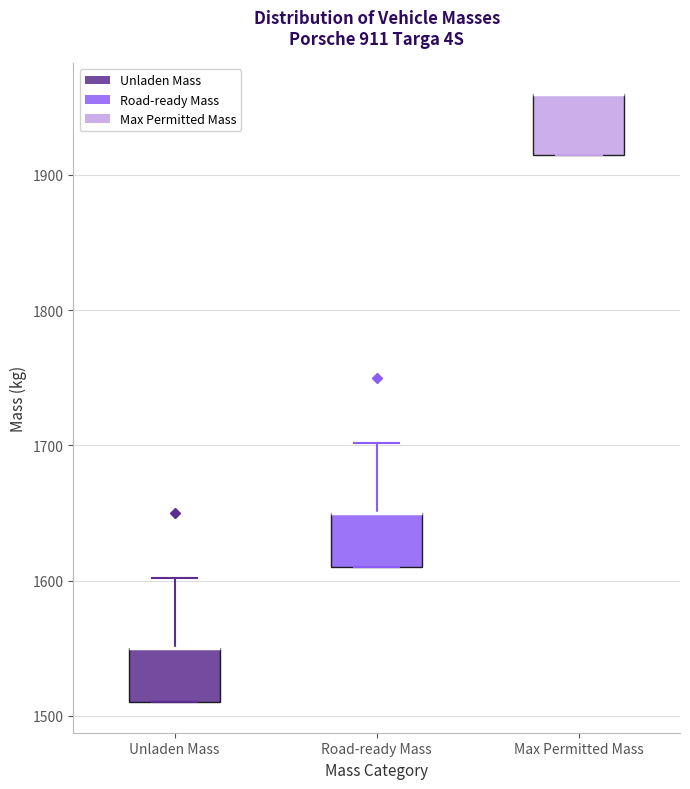

Where does the upper whisker of the box for Unladen Mass end on the y-axis? The values are not printed on the chart, so give them approximately, as read against the axis.

1600